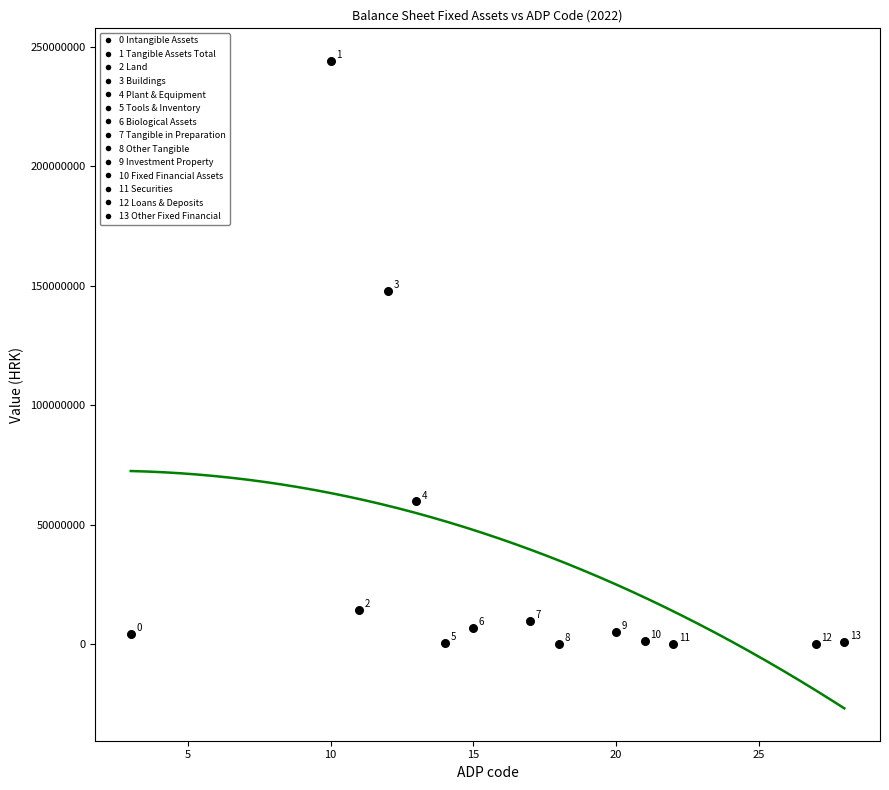

What Y value in the scatter plot is closest to 122122469?

147925385.0